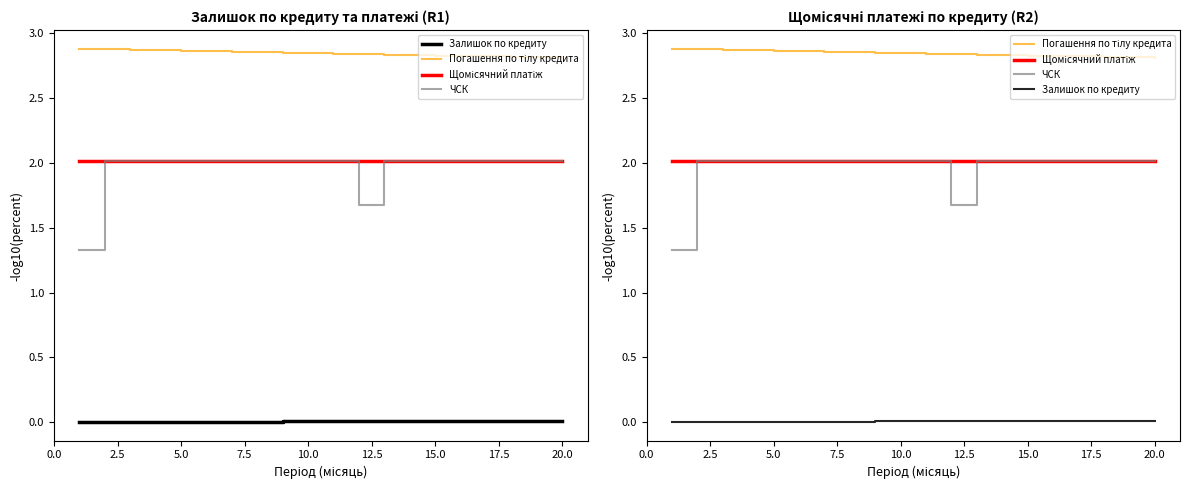

What are all the series names shown in the legend?

Залишок по кредиту, Погашення по тілу кредита, Щомісячний платіж, ЧСК